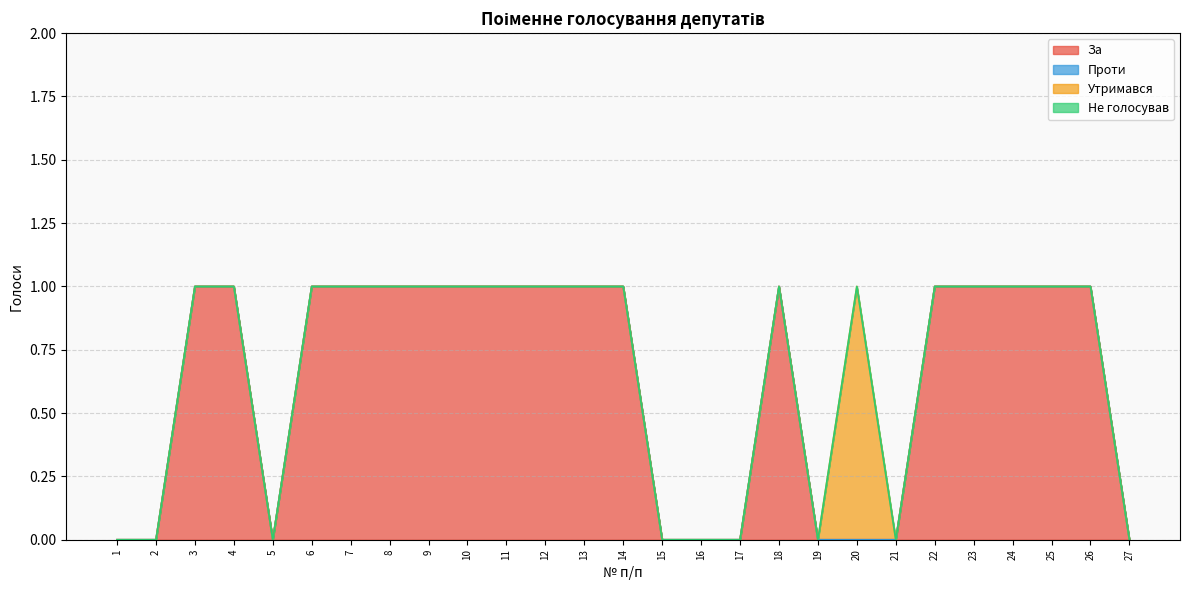

Reading left to right, extract all data points from this chart.

За: 1=0	2=0	3=1	4=1	5=0	6=1	7=1	8=1	9=1	10=1	11=1	12=1	13=1	14=1	15=0	16=0	17=0	18=1	19=0	20=0	21=0	22=1	23=1	24=1	25=1	26=1	27=0
Проти: 1=0	2=0	3=0	4=0	5=0	6=0	7=0	8=0	9=0	10=0	11=0	12=0	13=0	14=0	15=0	16=0	17=0	18=0	19=0	20=0	21=0	22=0	23=0	24=0	25=0	26=0	27=0
Утримався: 1=0	2=0	3=0	4=0	5=0	6=0	7=0	8=0	9=0	10=0	11=0	12=0	13=0	14=0	15=0	16=0	17=0	18=0	19=0	20=1	21=0	22=0	23=0	24=0	25=0	26=0	27=0
Не голосував: 1=0	2=0	3=0	4=0	5=0	6=0	7=0	8=0	9=0	10=0	11=0	12=0	13=0	14=0	15=0	16=0	17=0	18=0	19=0	20=0	21=0	22=0	23=0	24=0	25=0	26=0	27=0